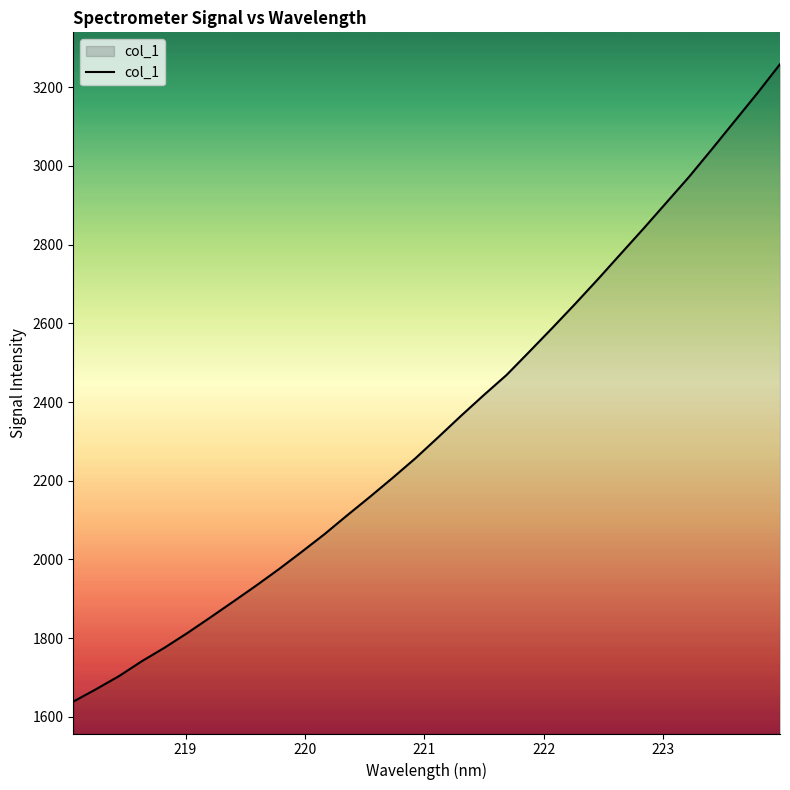

What is the difference between the maximum and minimum values?

1619.8